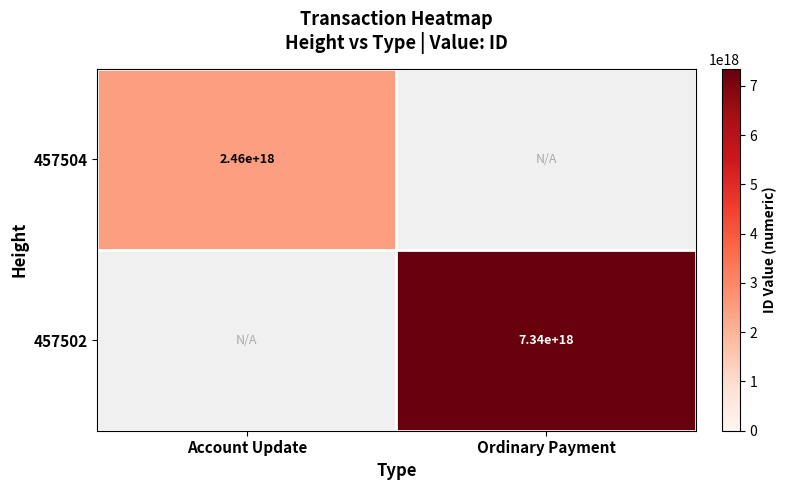

The value of 457504 at Account Update is 837929362152124288. True or false?

False